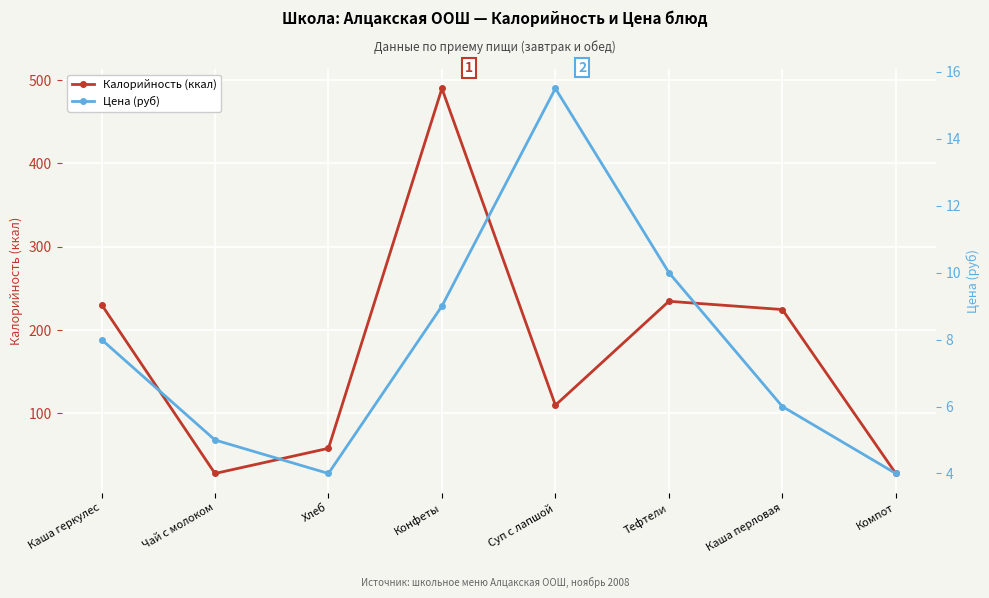

How many interior local peaks does the Калорийность (ккал) series have?

2